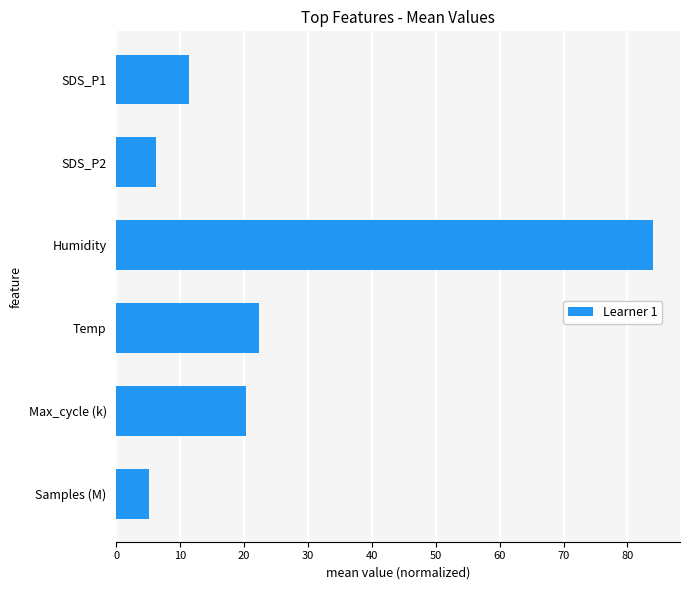

The chart shows a value of 6.2 at SDS_P2. True or false?

True